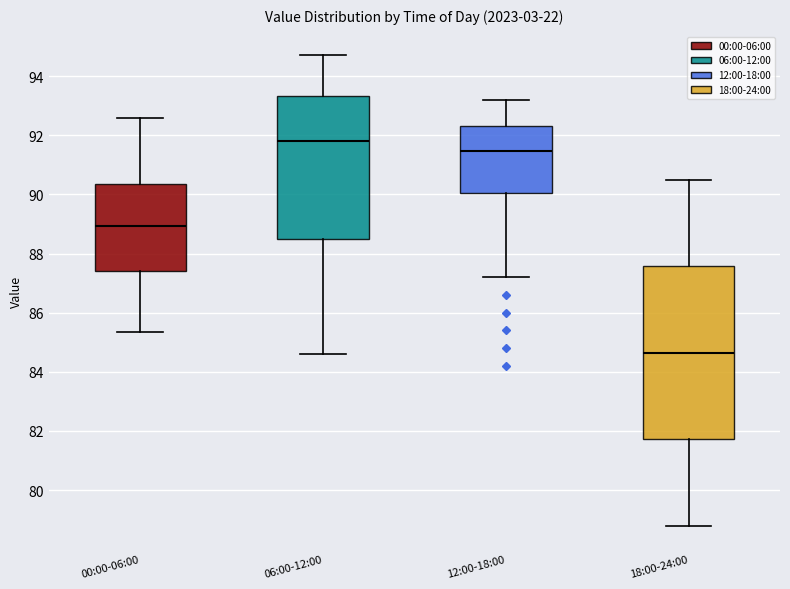

Which box's median line is the highest?

06:00-12:00